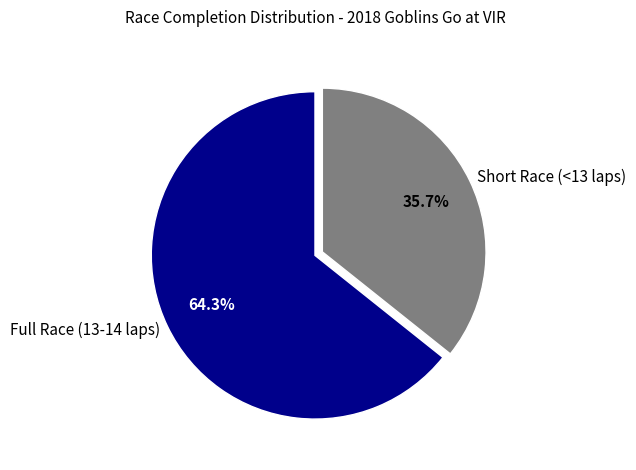

Rank the categories by value from highest to lowest.

Full Race (13-14 laps), Short Race (<13 laps)